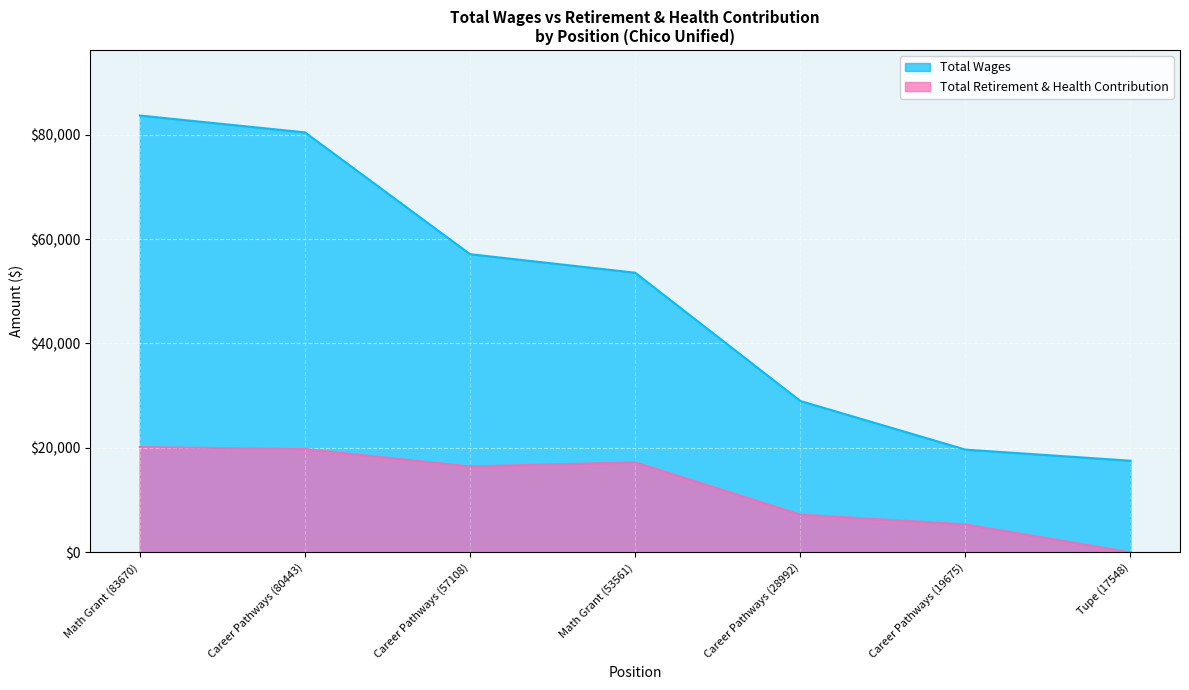

Is it true that Total Wages equals 19675 at Career Pathways (19675)?

True